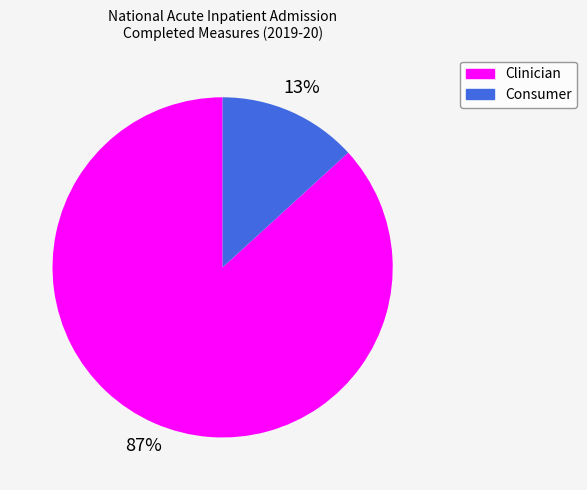

To the nearest percent, what is the difference between the Consumer and Clinician slice percentages?

74%